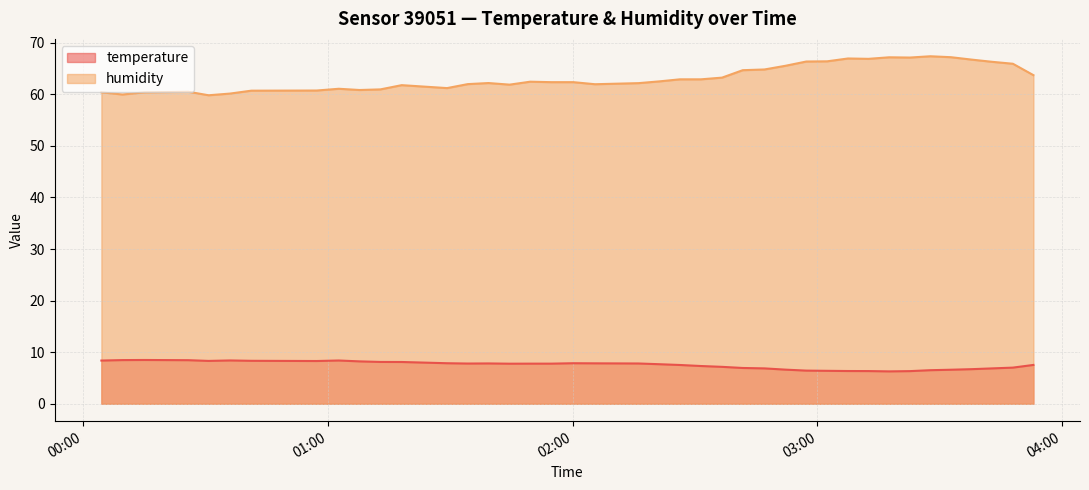

What is the maximum value shown in the chart?

67.4